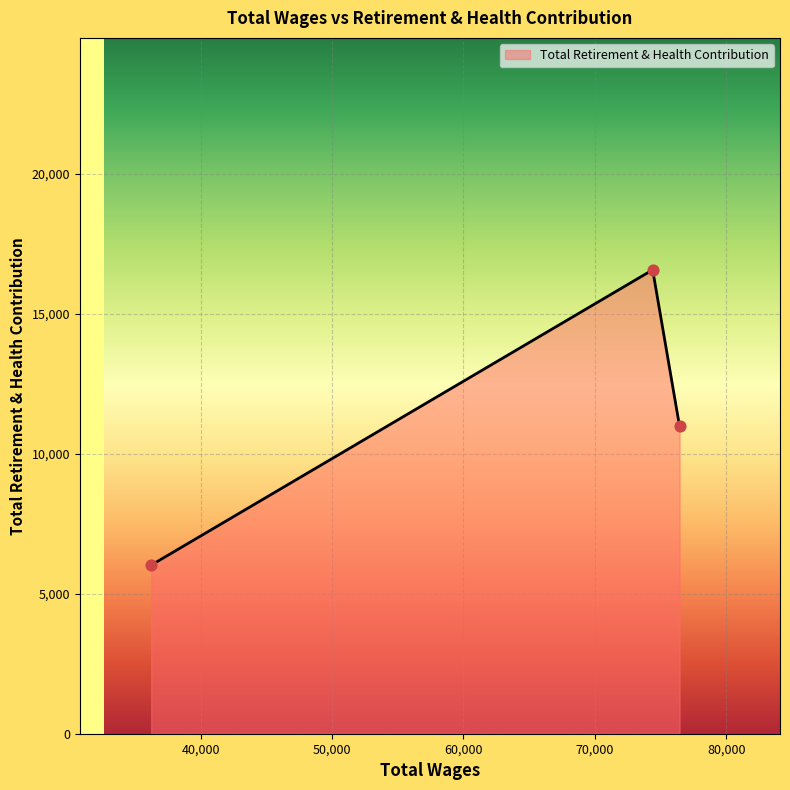

What is the smallest value displayed?

6024